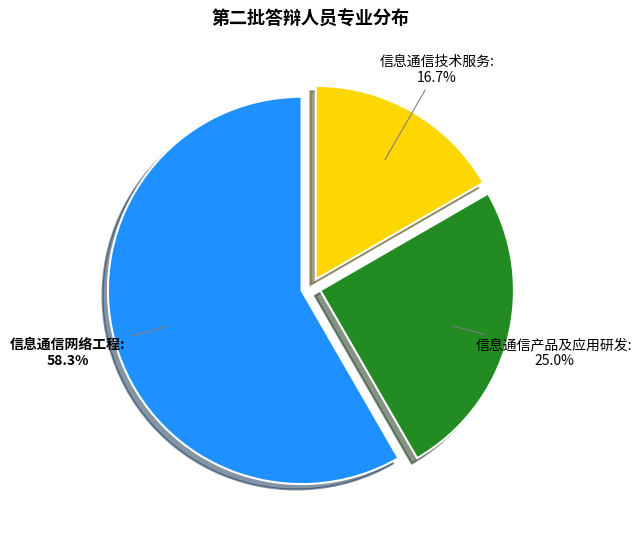

What percentage is NOT represented by 信息通信技术服务?

83.3%